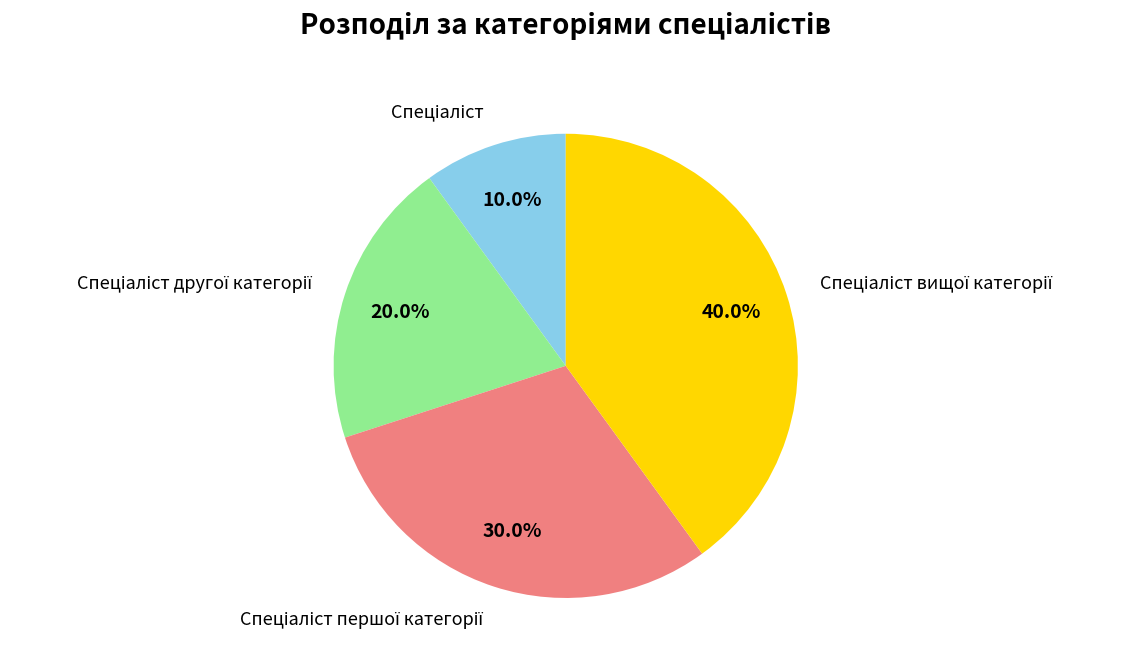

Does any single category account for the majority?

No